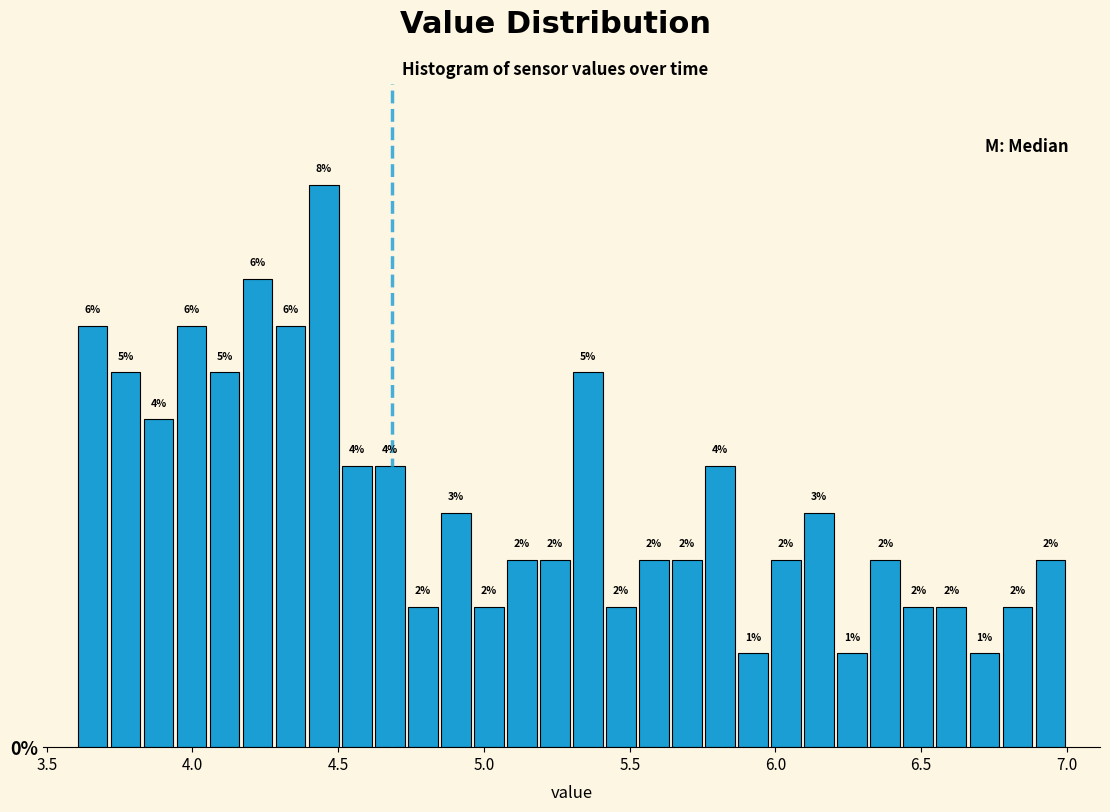

Read against the x-axis, roughly where is the centre of the tallest bar?

4.45